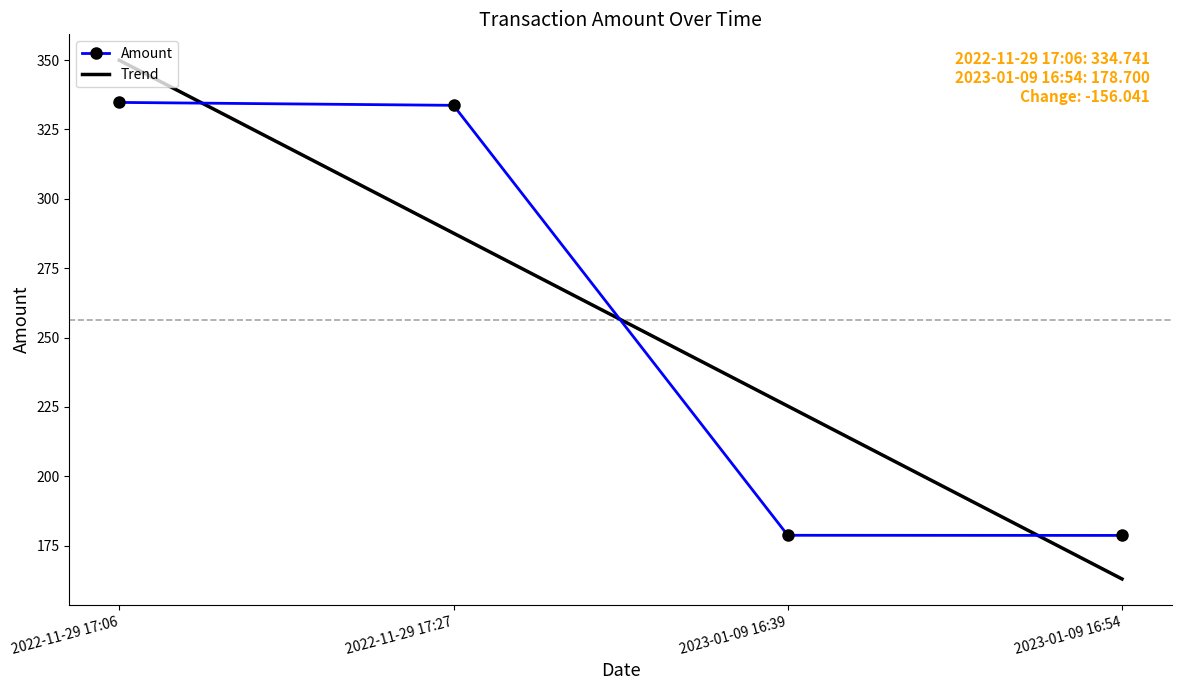

What is the smallest value displayed?

178.7